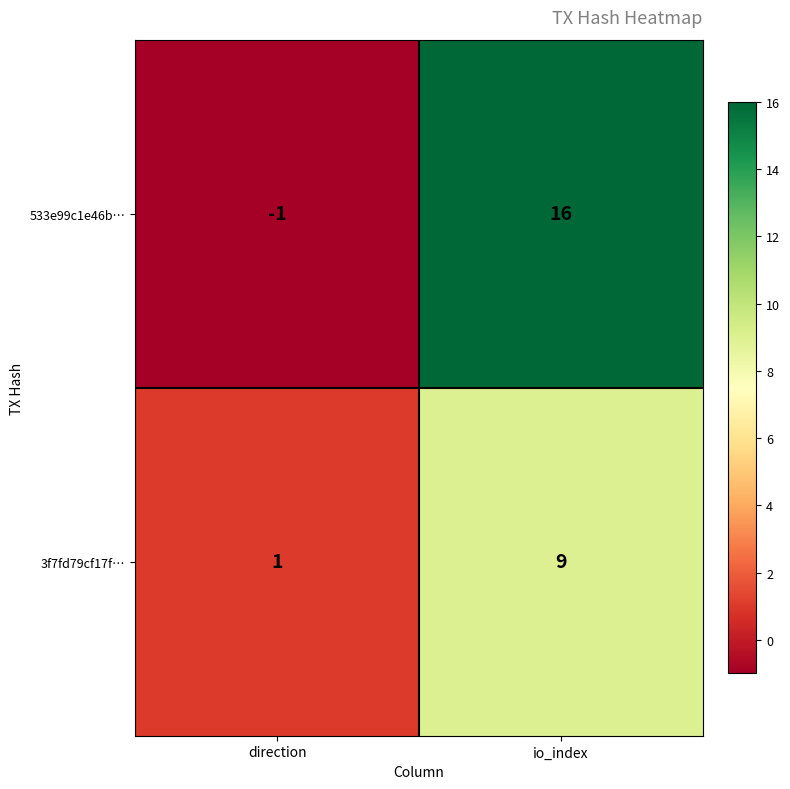

Which series changed the most between direction and io_index?

533e99c1e46b…